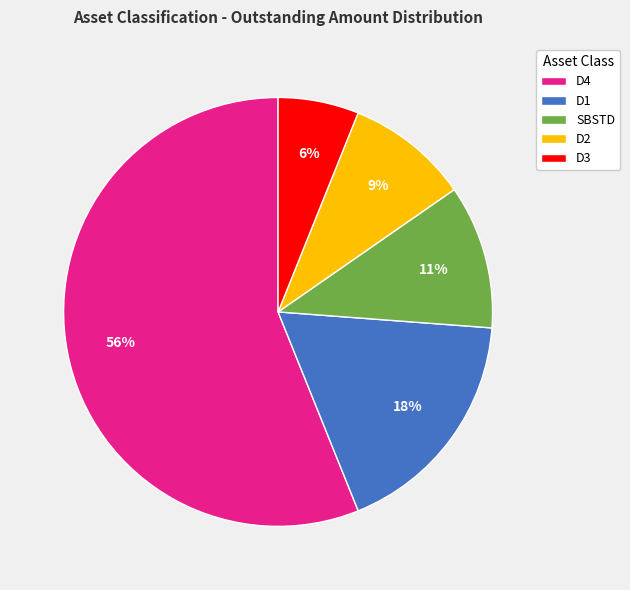

Does D4 represent more than half of the total?

Yes